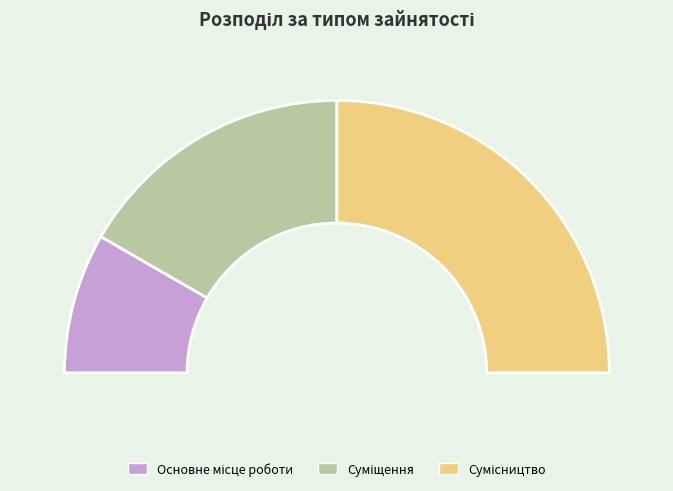

Is there any slice that represents more than half of the pie?

No